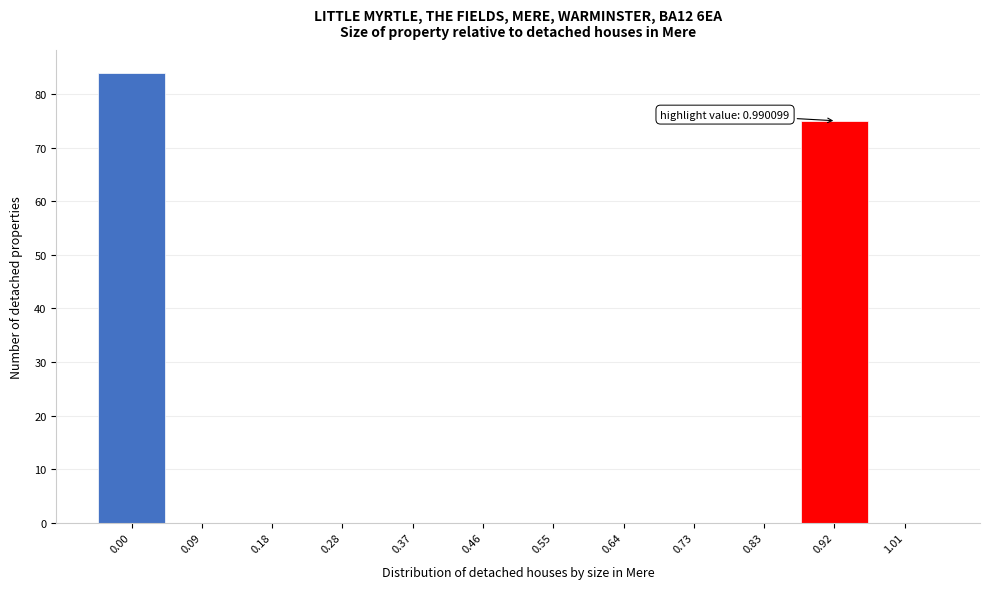

Reading left to right, transcribe all the data shown in this chart.

0.00=84	0.09=0	0.18=0	0.28=0	0.37=0	0.46=0	0.55=0	0.64=0	0.73=0	0.83=0	0.92=75	1.01=0